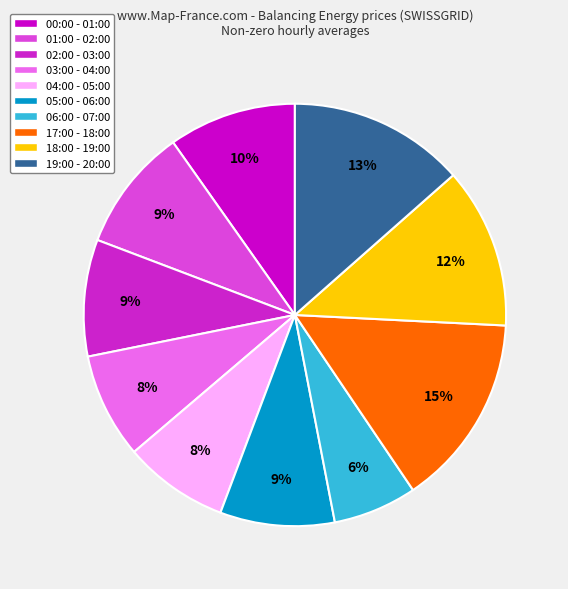

Is it true that 06:00 - 07:00 is 13% of the pie?

False